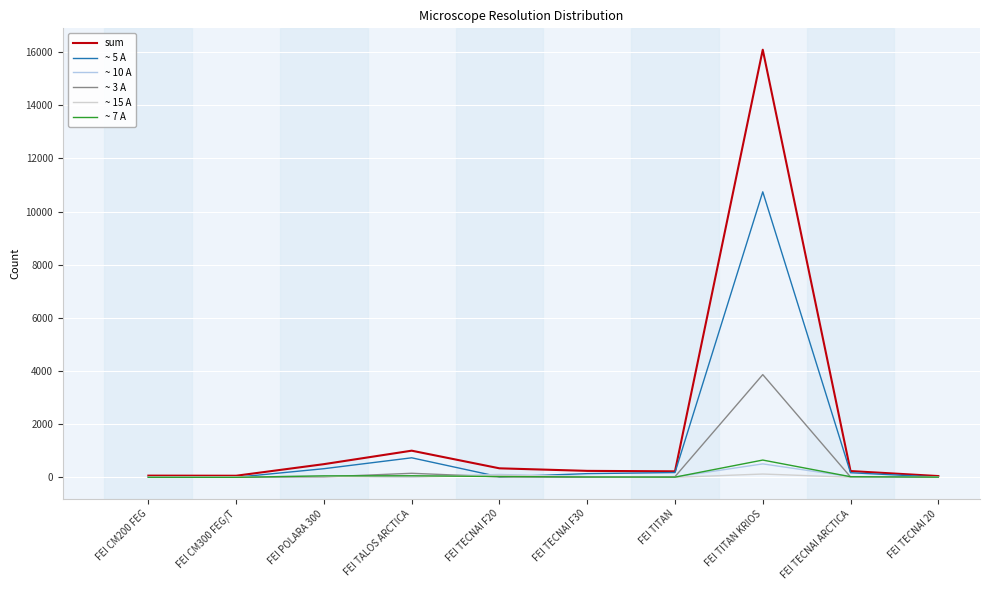

What is the greatest value displayed?

16094